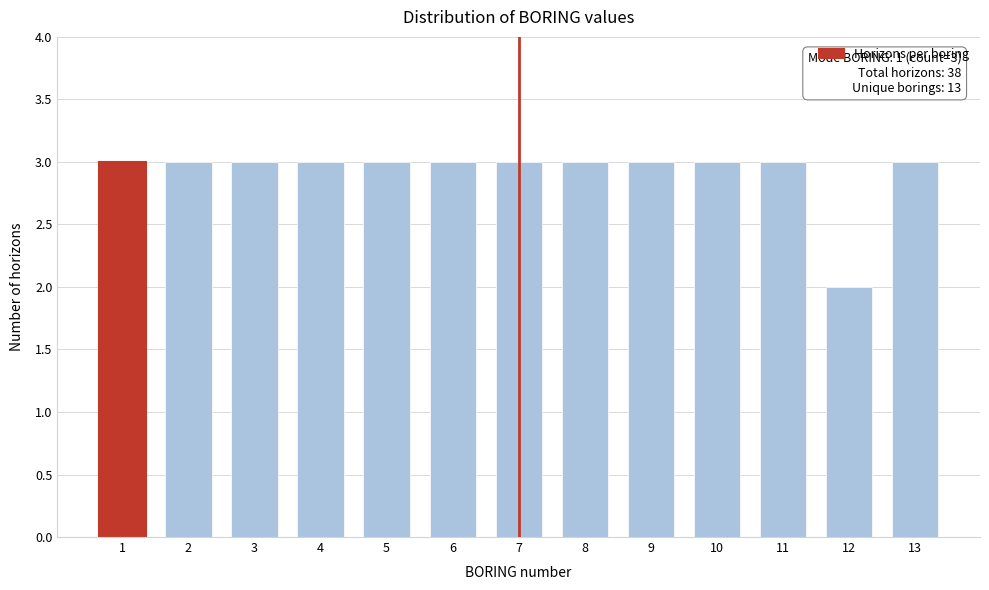

Reading left to right, list all the values displayed in this chart.

3	3	3	3	3	3	3	3	3	3	3	2	3